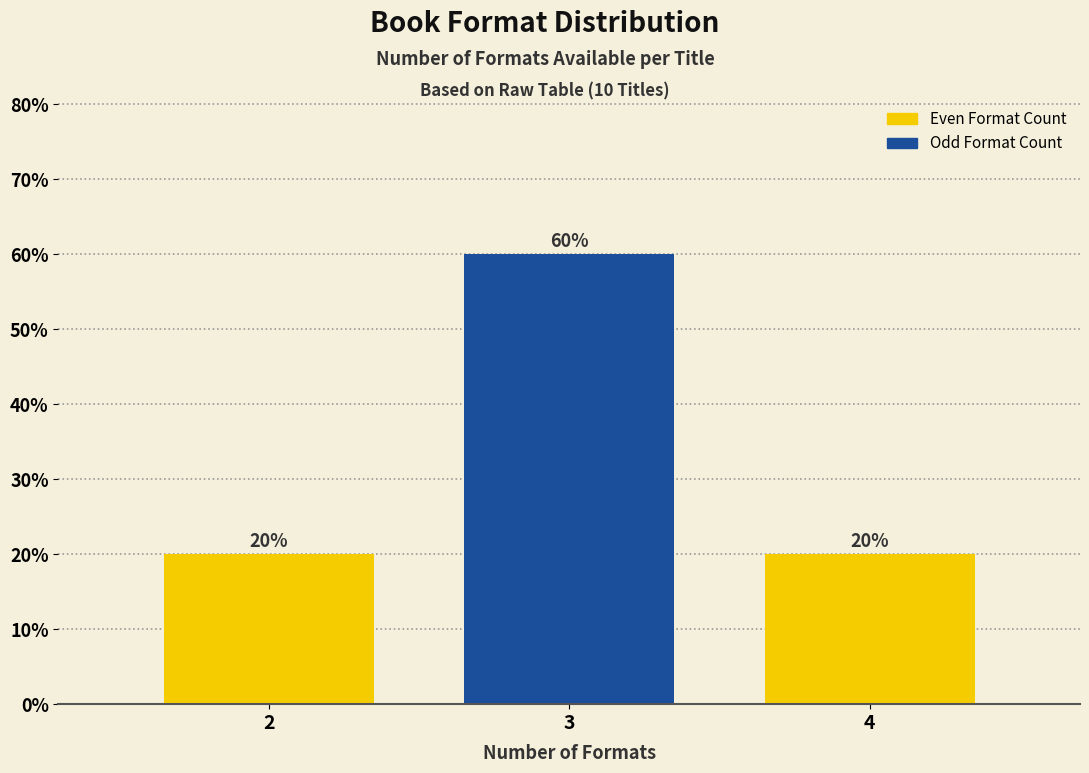

Are the bars horizontal?

No